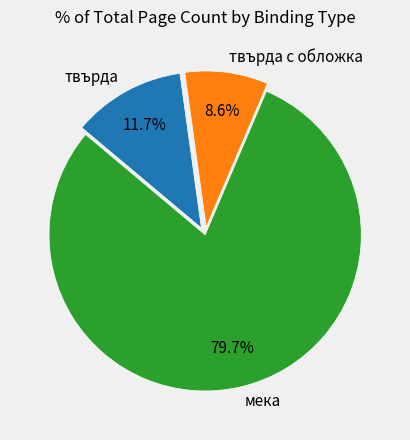

Is there any slice that represents more than half of the pie?

Yes